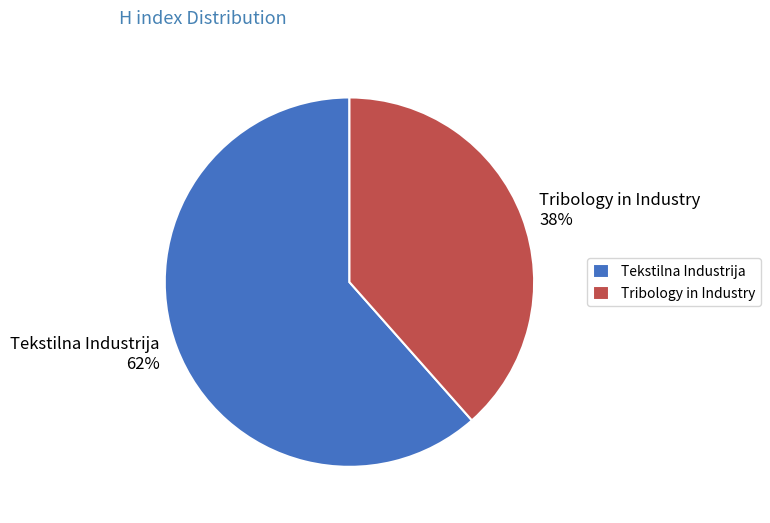

What is the largest slice in the pie chart?

Tekstilna Industrija